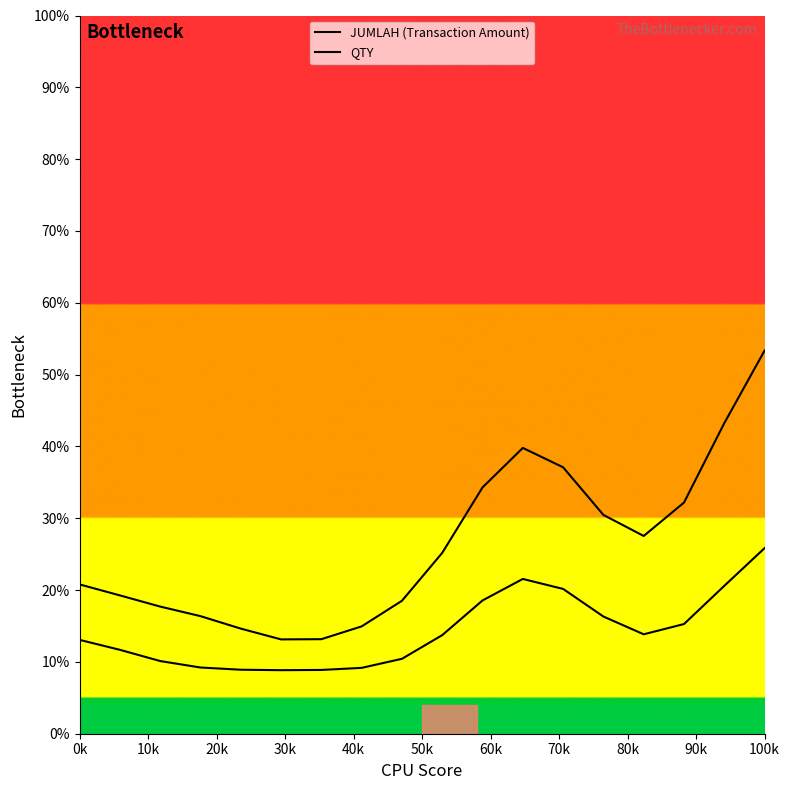

How many distinct data groups are displayed?

2